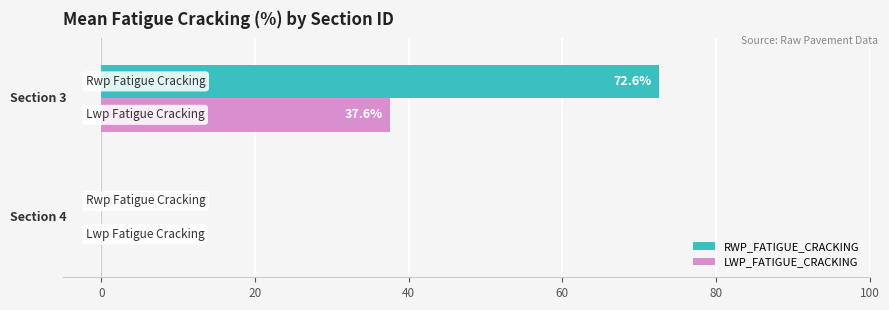

Which series has the largest total across all categories?

RWP_FATIGUE_CRACKING